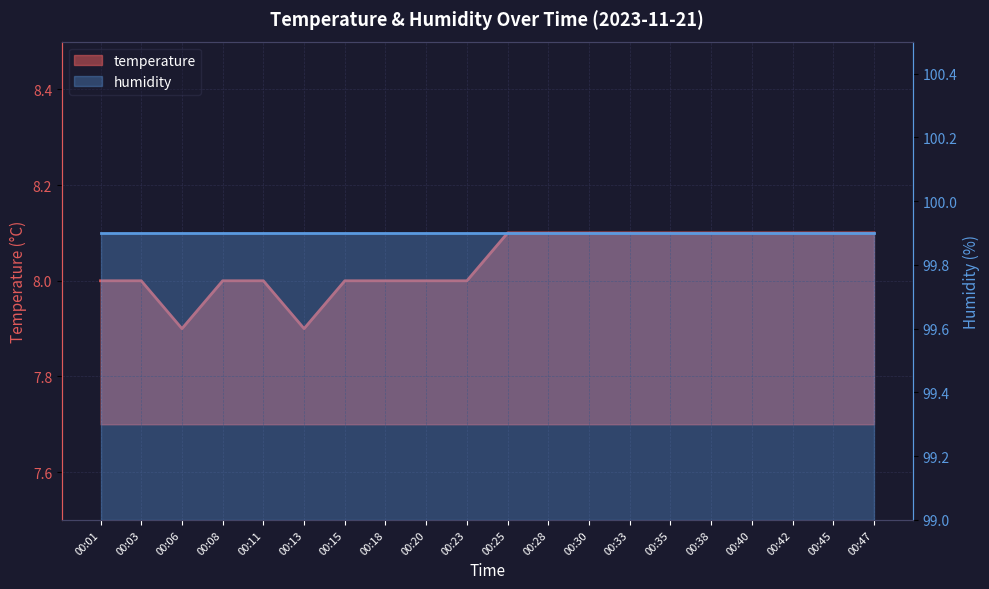

What is the value of the 7th point from the left?

8.0